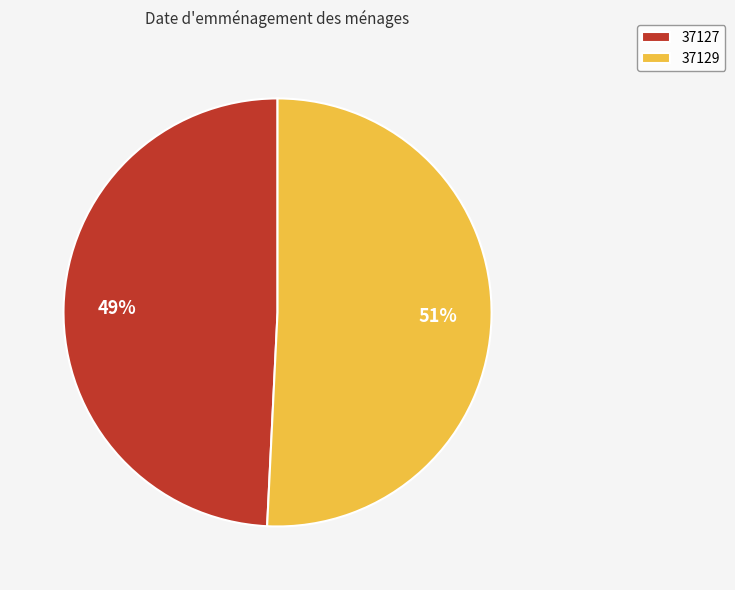

To the nearest percent, what is the difference between the largest and smallest slice percentages?

2%